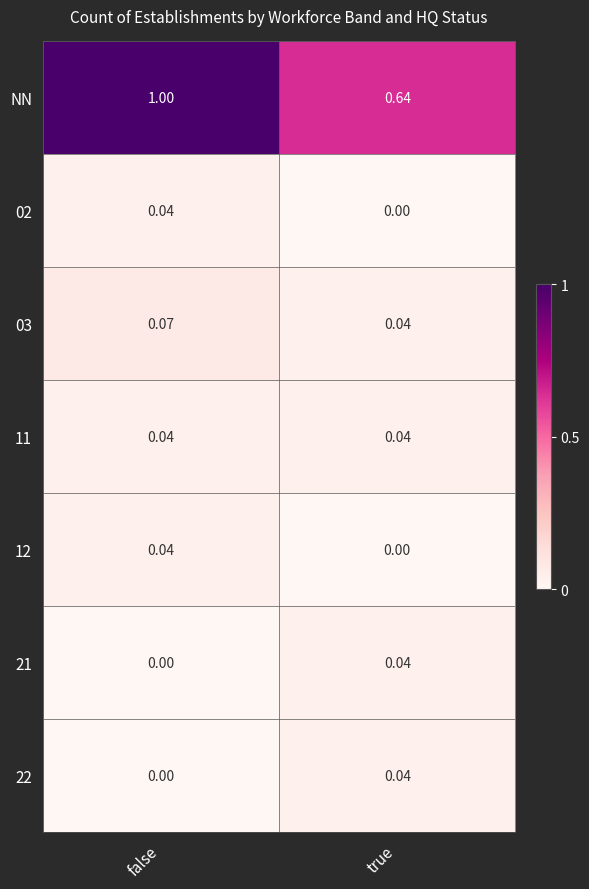

List the labels in order of 22 value, smallest first.

false, true